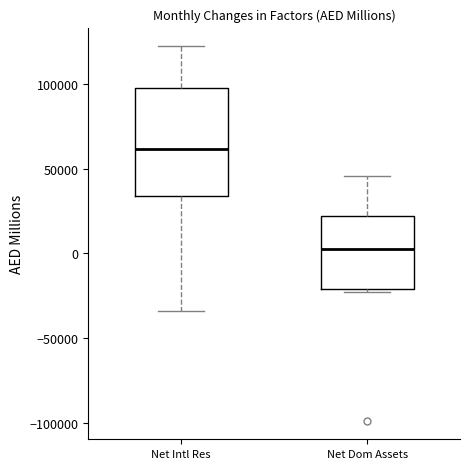

Reading left to right, transcribe this box plot: for each box, give where its median line is, the range the box spans, and where its two whiskers end, as read against the y-axis. The values are not printed on the chart, so give them approximately, as read against the axis.

Net Intl Res: median 60000, box 35000 to 95000, whiskers -35000 to 120000
Net Dom Assets: median 5000, box -20000 to 20000, whiskers -25000 to 45000